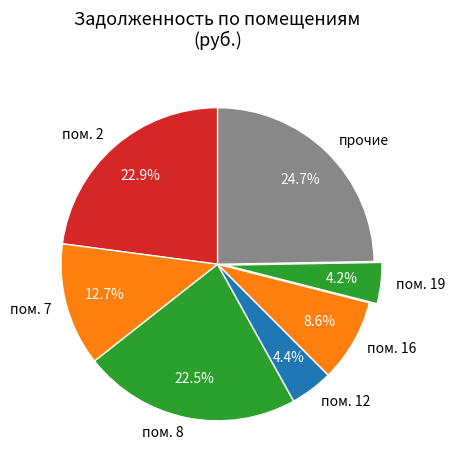

Count the number of slices in the pie.

7